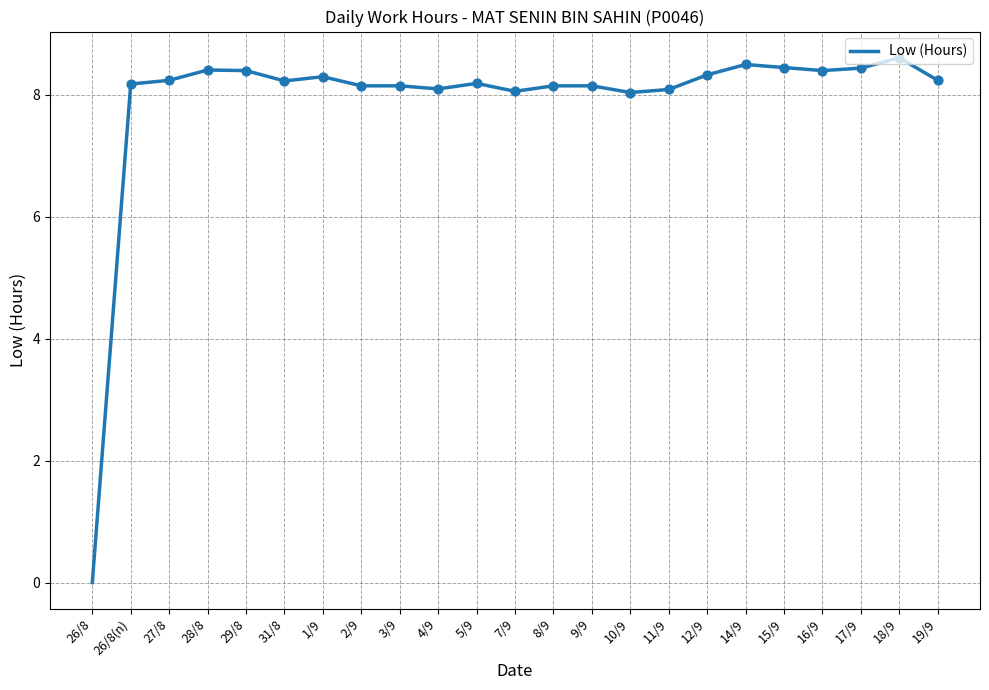

Between 29/8 and 11/9, which is larger?

29/8